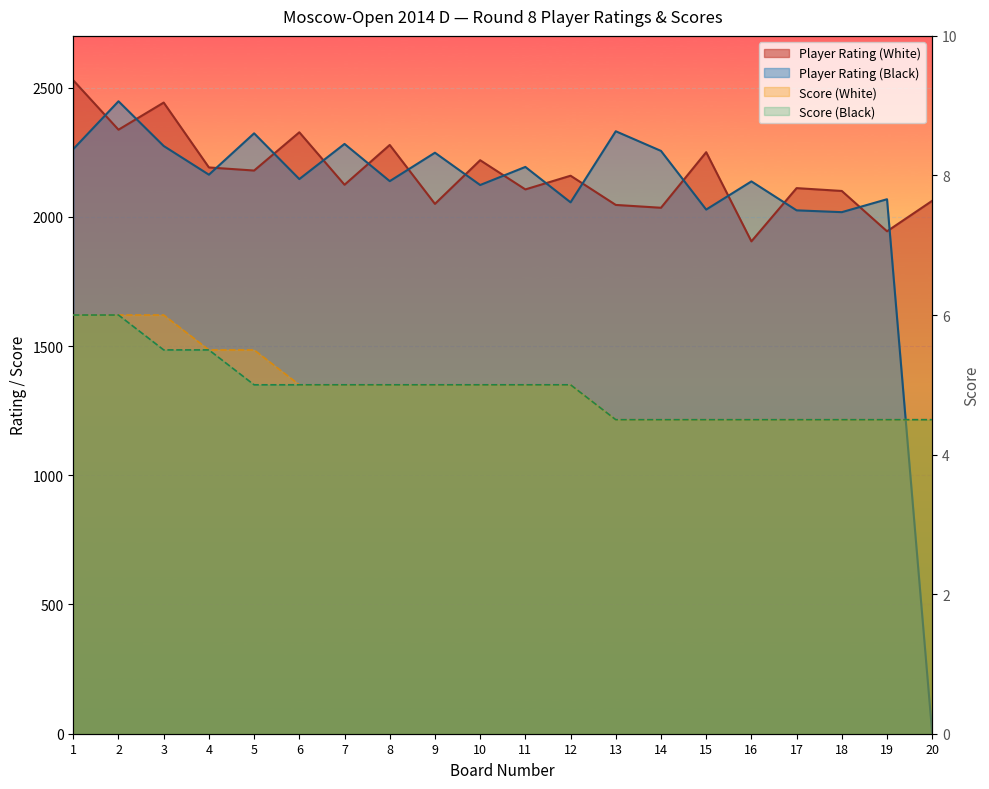

Reading left to right, what are all the values shown in this chart?

Player Rating (White): 2528.0	2337.0	2442.0	2191.0	2179.0	2327.0	2124.0	2278.0	2050.0	2219.0	2106.0	2159.0	2046.0	2035.0	2250.0	1905.0	2111.0	2100.0	1944.0	2062.0
Player Rating (Black): 2262.0	2447.0	2274.0	2163.0	2323.0	2146.0	2282.0	2138.0	2248.0	2123.0	2193.0	2056.0	2331.0	2255.0	2028.0	2137.0	2025.0	2018.0	2068.0	0.0
Score (White): 6.0	6.0	6.0	5.5	5.5	5.0	5.0	5.0	5.0	5.0	5.0	5.0	4.5	4.5	4.5	4.5	4.5	4.5	4.5	4.5
Score (Black): 6.0	6.0	5.5	5.5	5.0	5.0	5.0	5.0	5.0	5.0	5.0	5.0	4.5	4.5	4.5	4.5	4.5	4.5	4.5	4.5